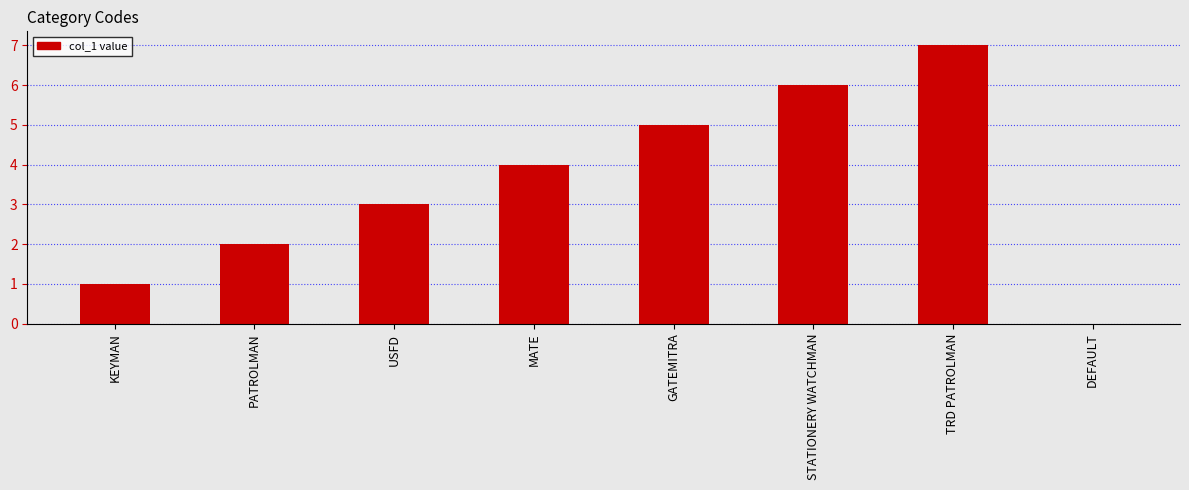

The chart shows a value of 5 at GATEMITRA. True or false?

True